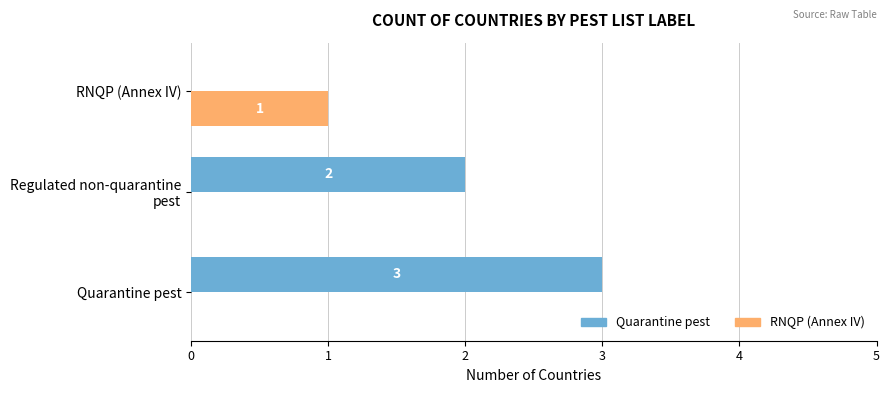

What are all the series names shown in the legend?

Quarantine pest, RNQP (Annex IV)